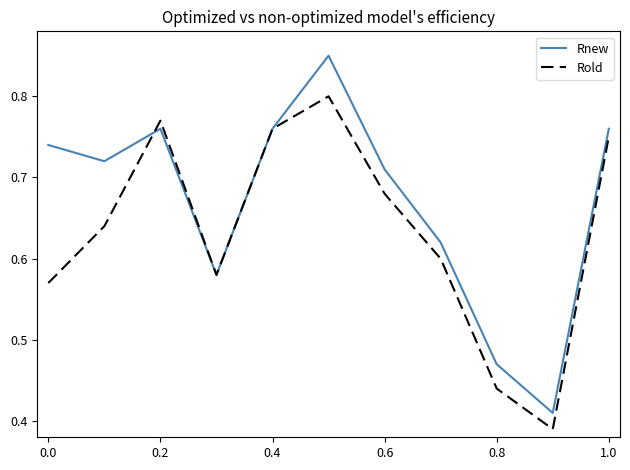

List the series in order of their overall mean, highest first.

Rnew, Rold